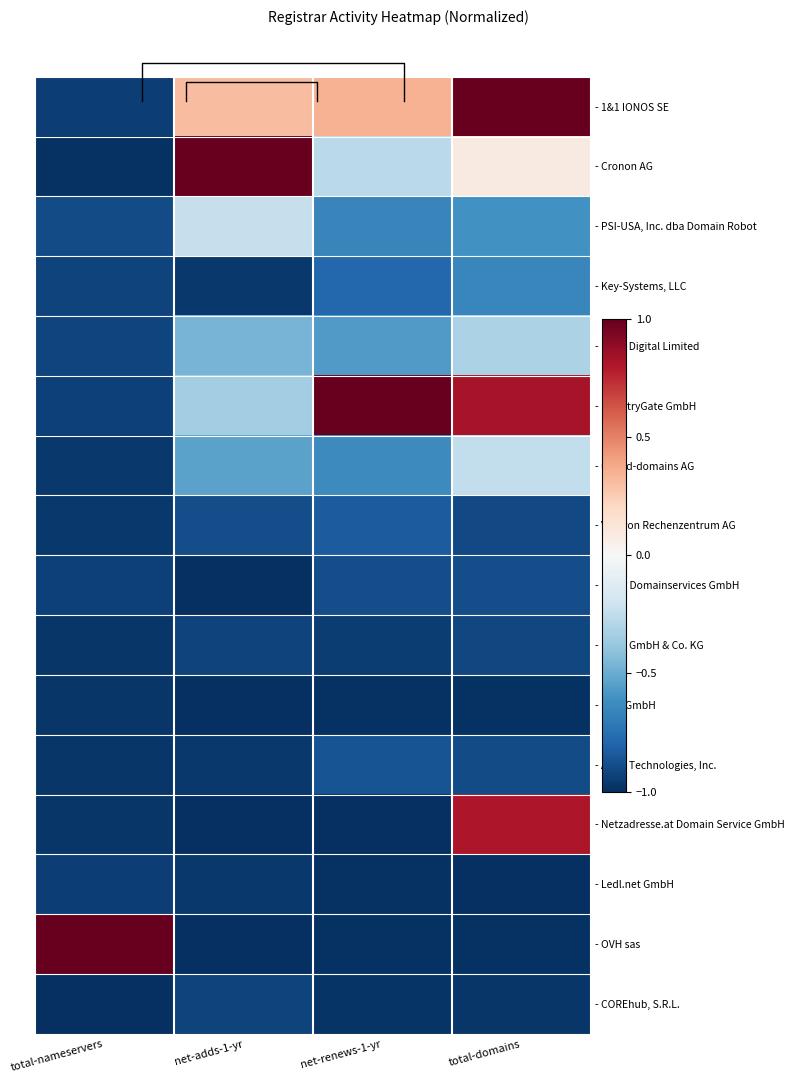

What is the total value across all series at total-domains?

-6.6